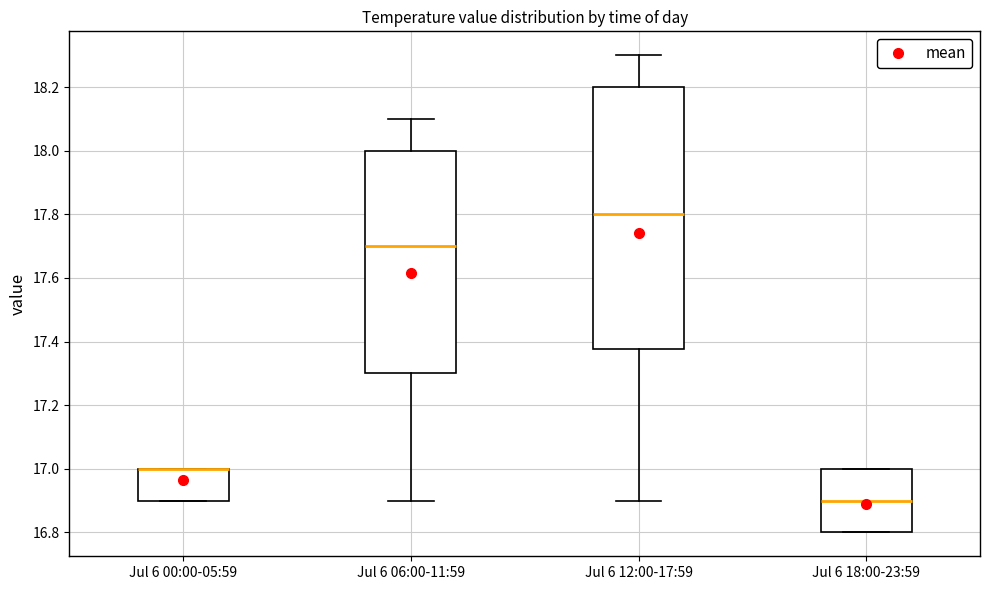

Reading left to right, transcribe this box plot: for each box, give where its median line is, the range the box spans, and where its two whiskers end, as read against the y-axis. The values are not printed on the chart, so give them approximately, as read against the axis.

Jul 6 00:00-05:59: median 17.00 (drawn on the box's upper edge), box 16.90 to 17.00, whiskers 16.90 to 17.00
Jul 6 06:00-11:59: median 17.70, box 17.30 to 18.00, whiskers 16.90 to 18.10
Jul 6 12:00-17:59: median 17.80, box 17.38 to 18.20, whiskers 16.90 to 18.30
Jul 6 18:00-23:59: median 16.90, box 16.80 to 17.00, whiskers 16.80 to 17.00